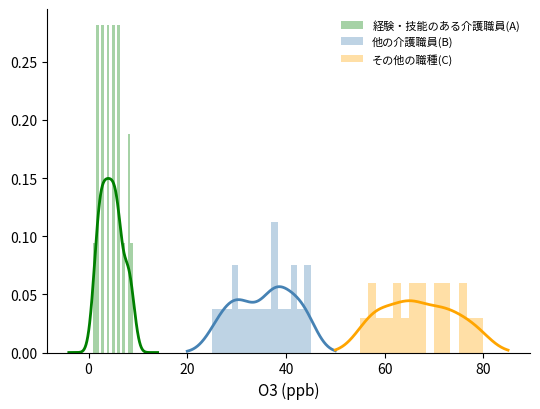

True or false: その他の職種(C) has a value of 0.0 at 10.

False